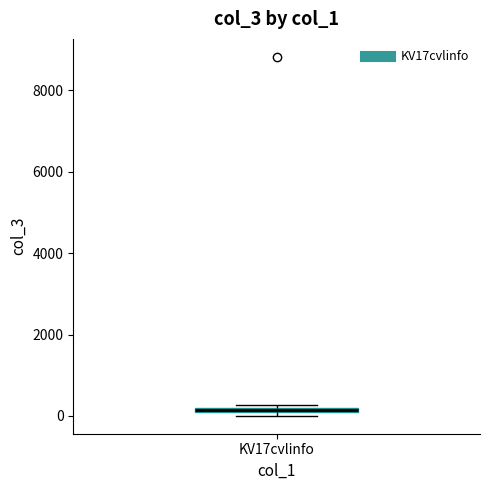

Where is the upper edge of the box for KV17cvlinfo on the y-axis? The values are not printed on the chart, so give them approximately, as read against the axis.

200